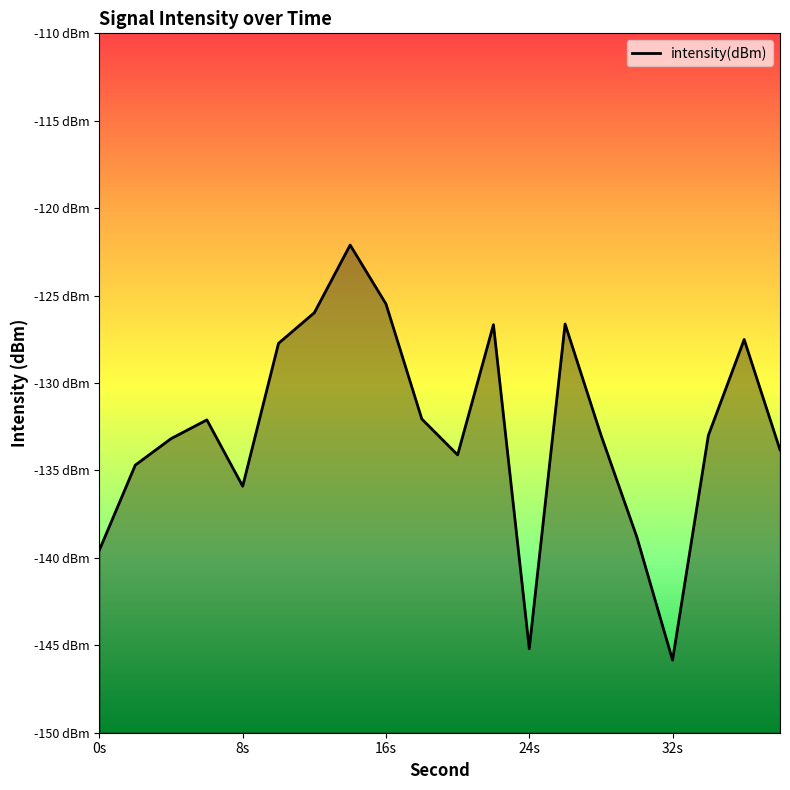

How many values are below -132?

13